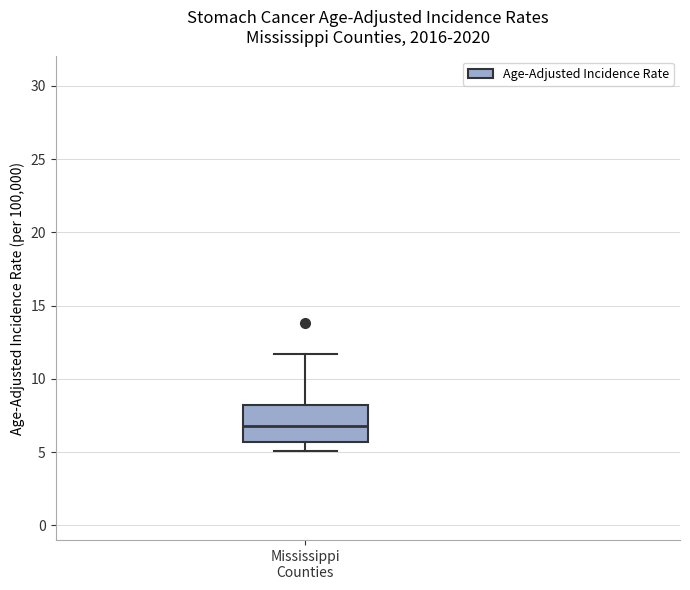

Transcribe this box plot: give where the median line is, the range the box spans, and where the two whiskers end, as read against the y-axis. The values are not printed on the chart, so give them approximately, as read against the axis.

median 7.0, box 5.5 to 8.5, whiskers 5.0 to 11.5